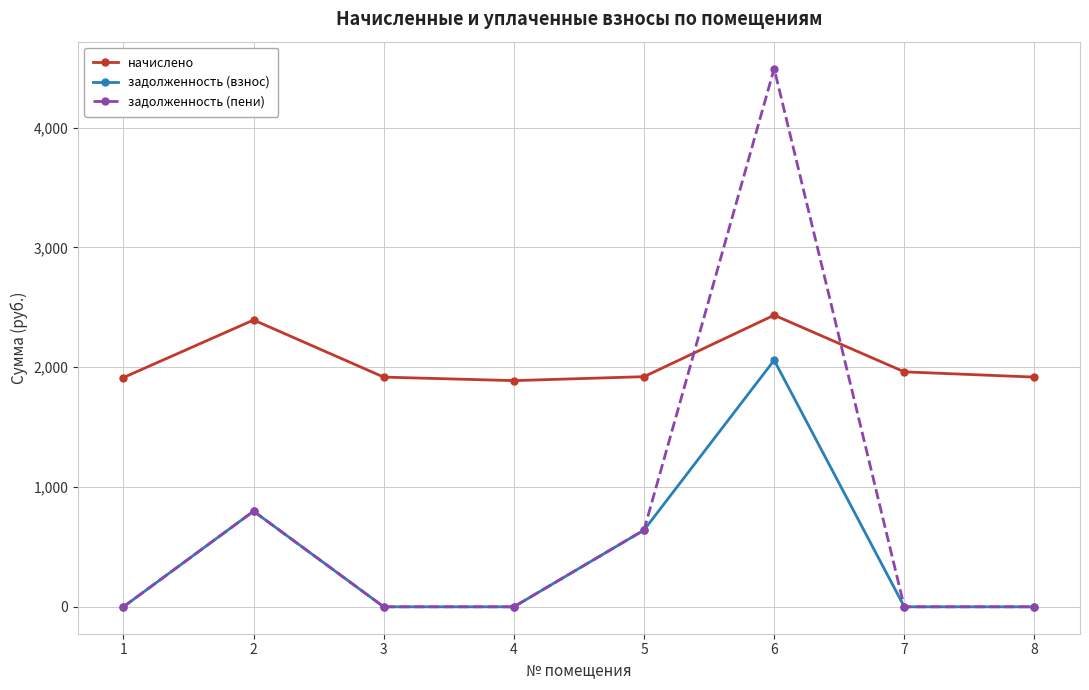

What is the difference between the maximum and minimum values in the задолженность (взнос) series?

2058.4